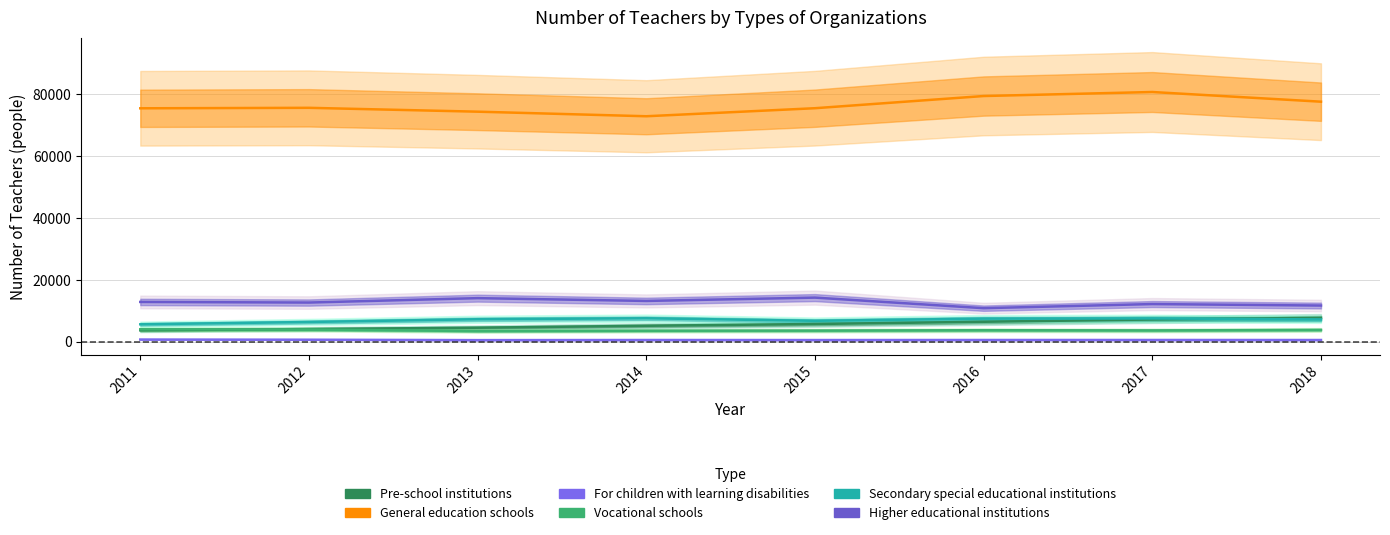

Which series ends up on top after the final intersection of Pre-school institutions and Secondary special educational institutions?

Pre-school institutions